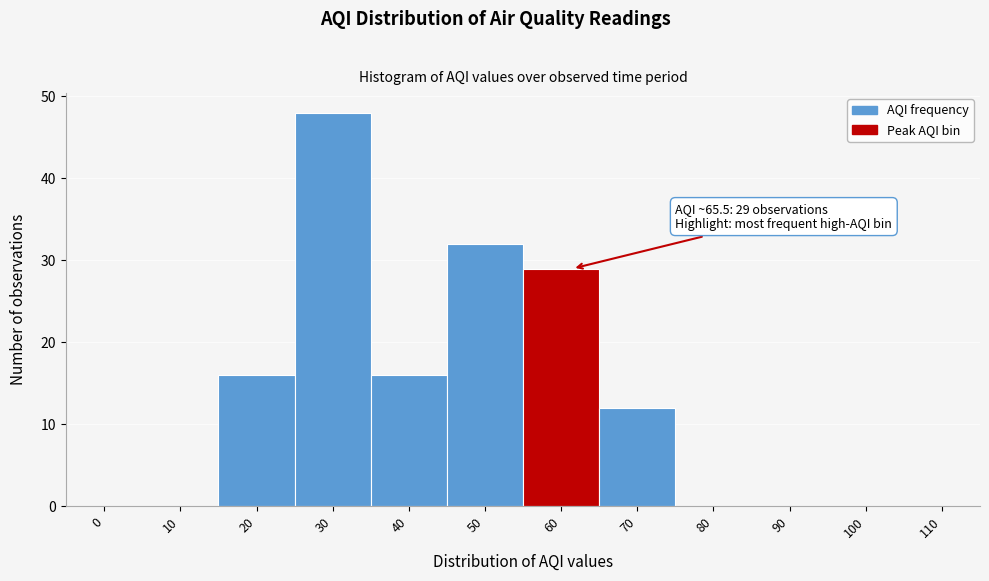

Reading left to right, extract all data points from this chart.

0=0	10=0	20=16	30=48	40=16	50=32	60=29	70=12	80=0	90=0	100=0	110=0